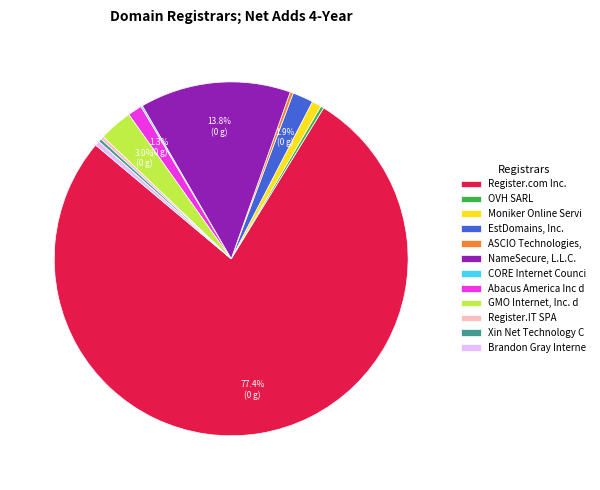

Approximately how many times larger is the value at Abacus America Inc d compared to Register.IT SPA?

4.5